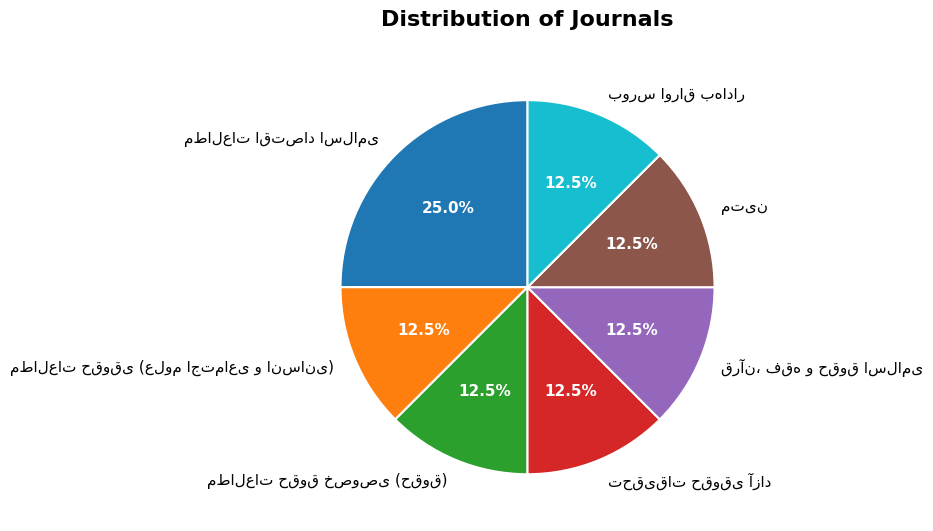

Does any single category account for the majority?

No